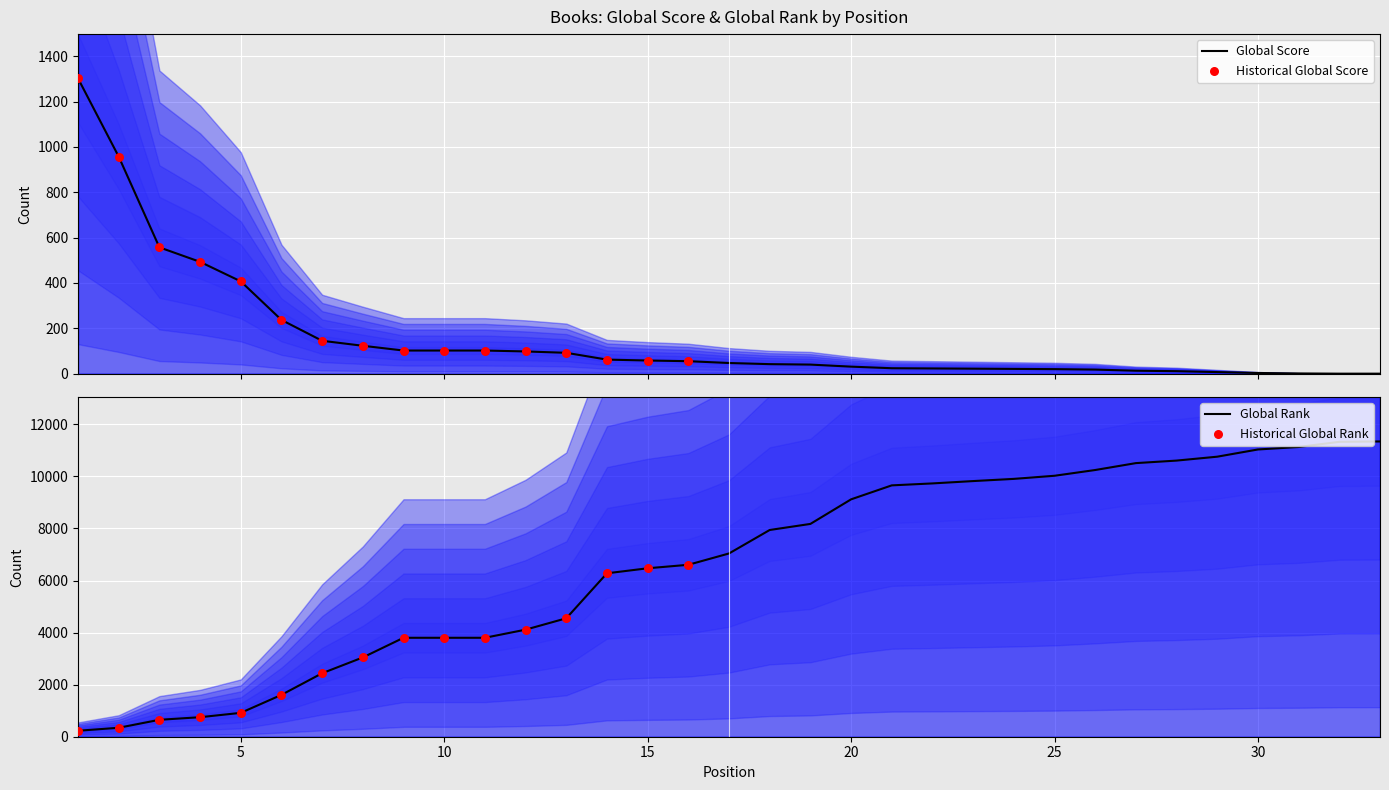

Which series contains the lowest Y value?

Global Score